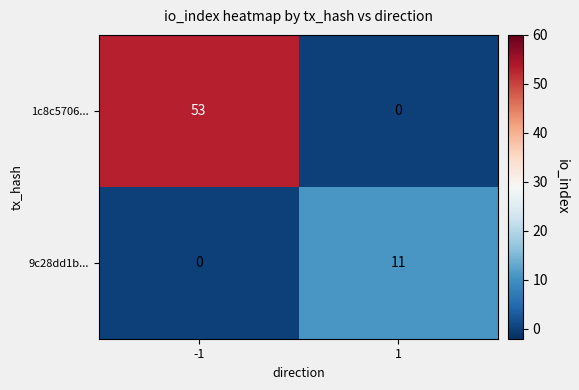

Which series changed the most between -1 and 1?

1c8c5706...